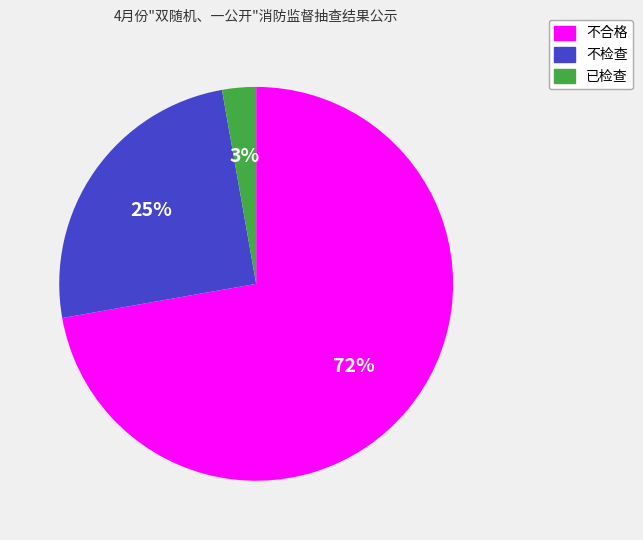

Rank the categories by value from lowest to highest.

已检查, 不检查, 不合格